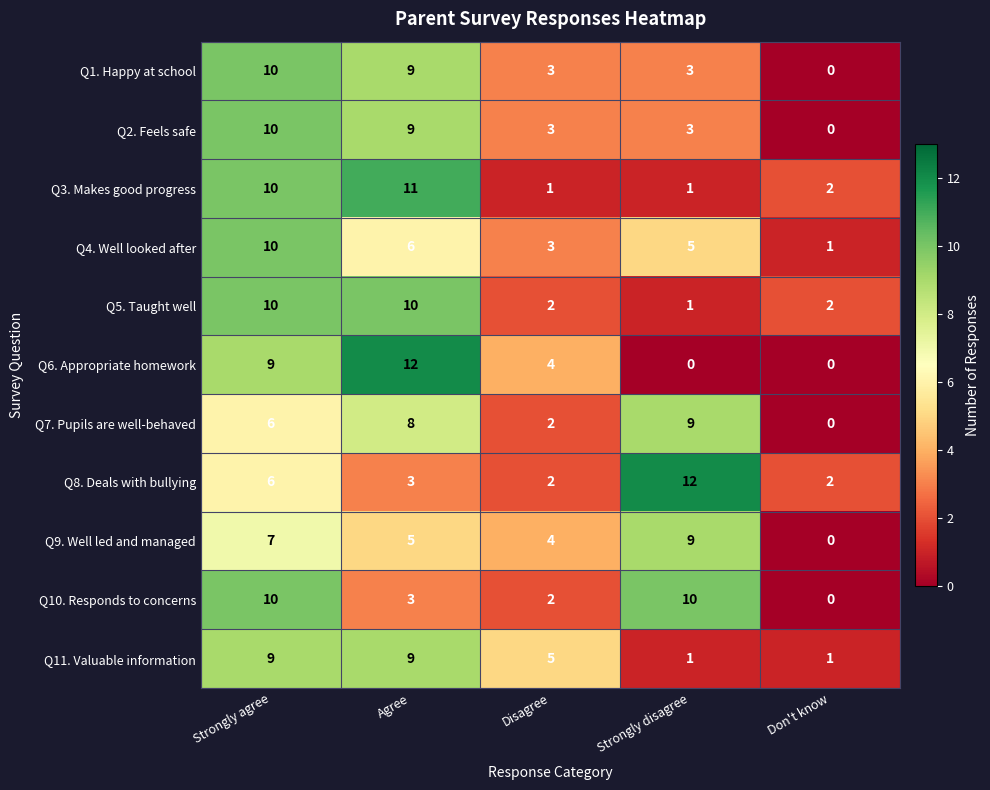

What is the difference between the maximum and minimum values in the Q1. Happy at school series?

10